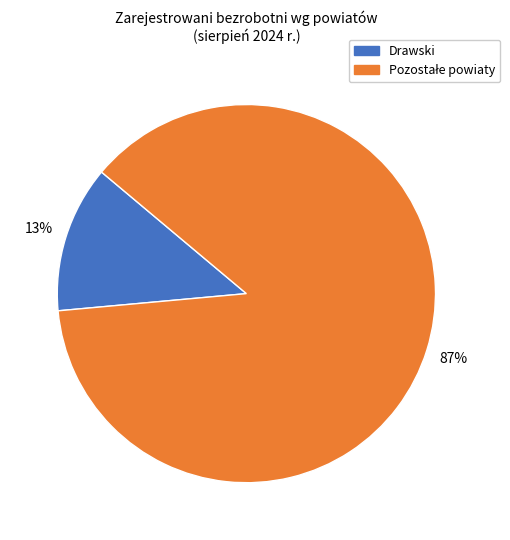

Does Drawski account for over 50% of the chart?

No